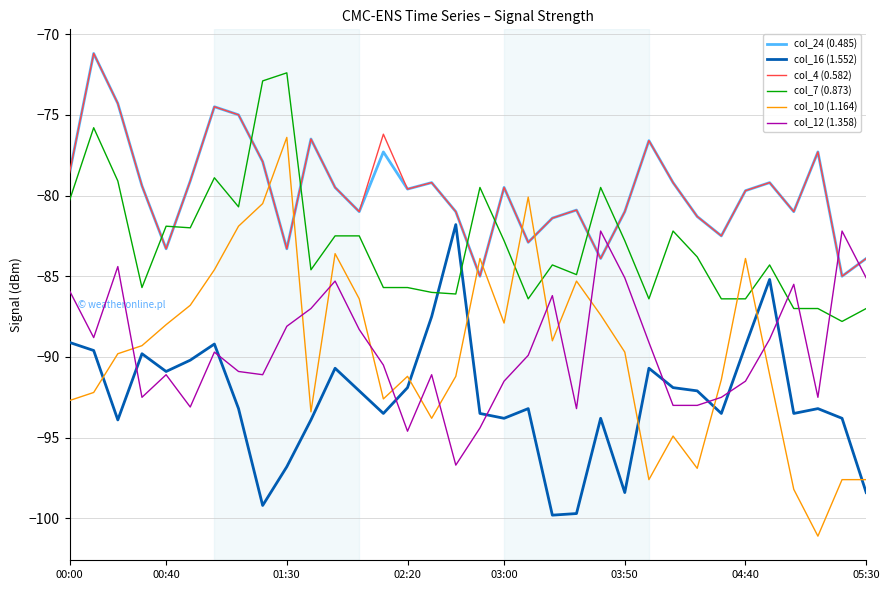

Does the chart display data point markers on the line(s)?

No